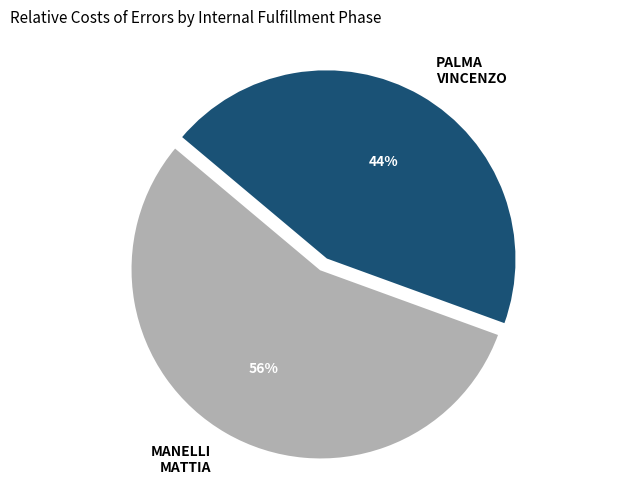

Count the number of slices in the pie.

2